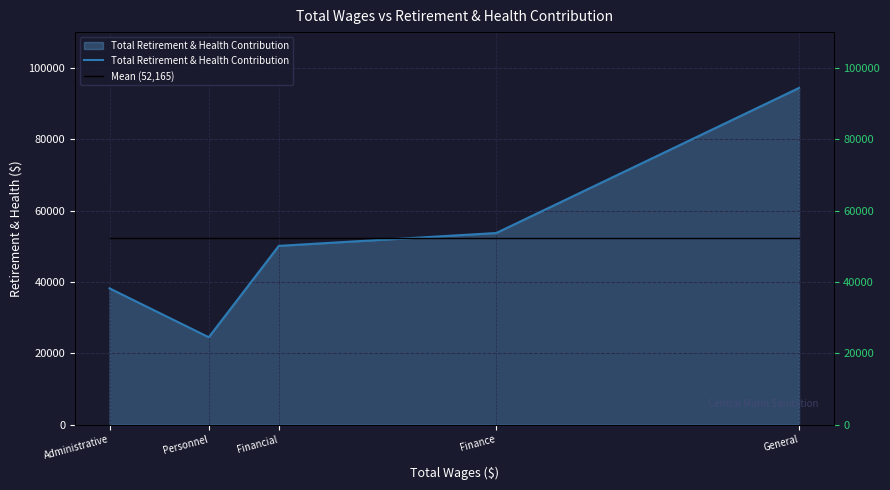

Which series has the largest total across all categories?

Total Retirement & Health Contribution